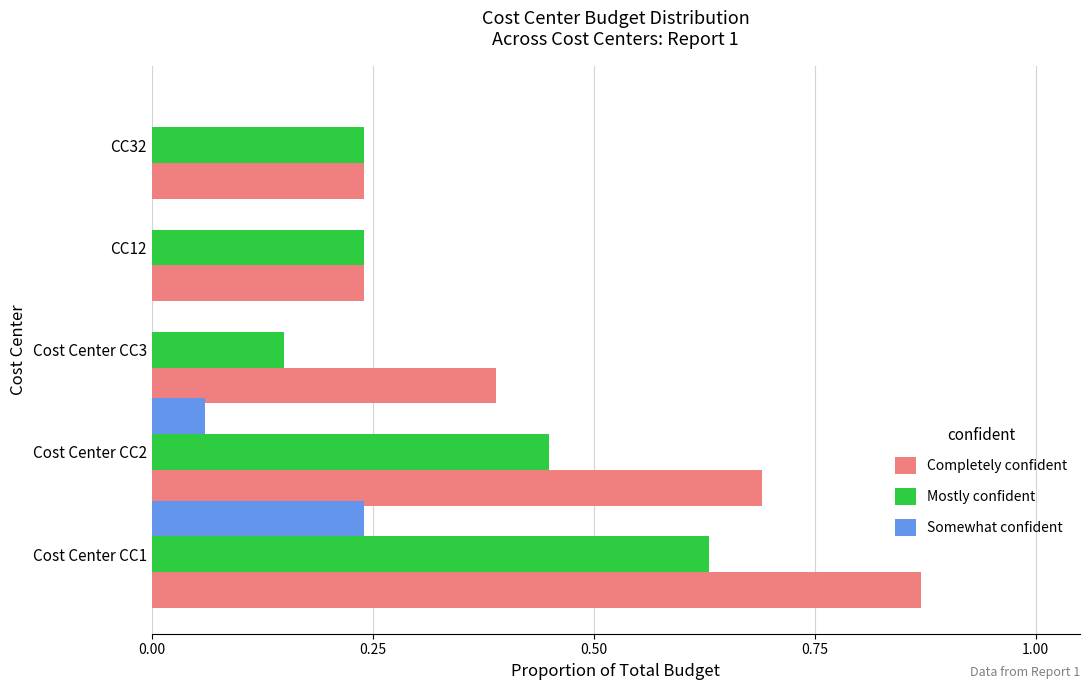

What is the sum of the Mostly confident values at Cost Center CC3 and Cost Center CC1?

0.8